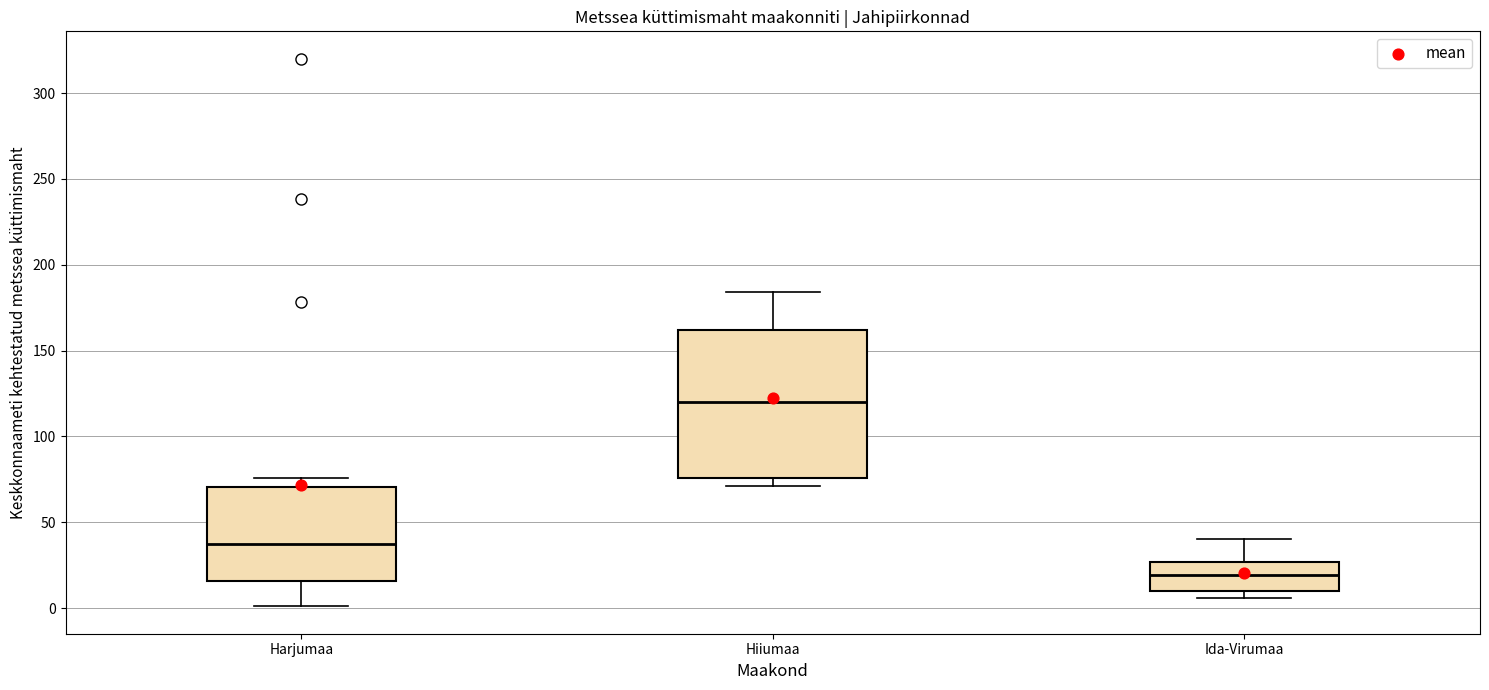

Reading left to right, read every box against the y-axis: the position of its median line, the range the box covers, and the ends of its whiskers. The values are not printed on the chart, so give them approximately, as read against the axis.

Harjumaa: median 40, box 15 to 70, whiskers 0 to 75
Hiiumaa: median 120, box 75 to 160, whiskers 70 to 185
Ida-Virumaa: median 20, box 10 to 25, whiskers 5 to 40